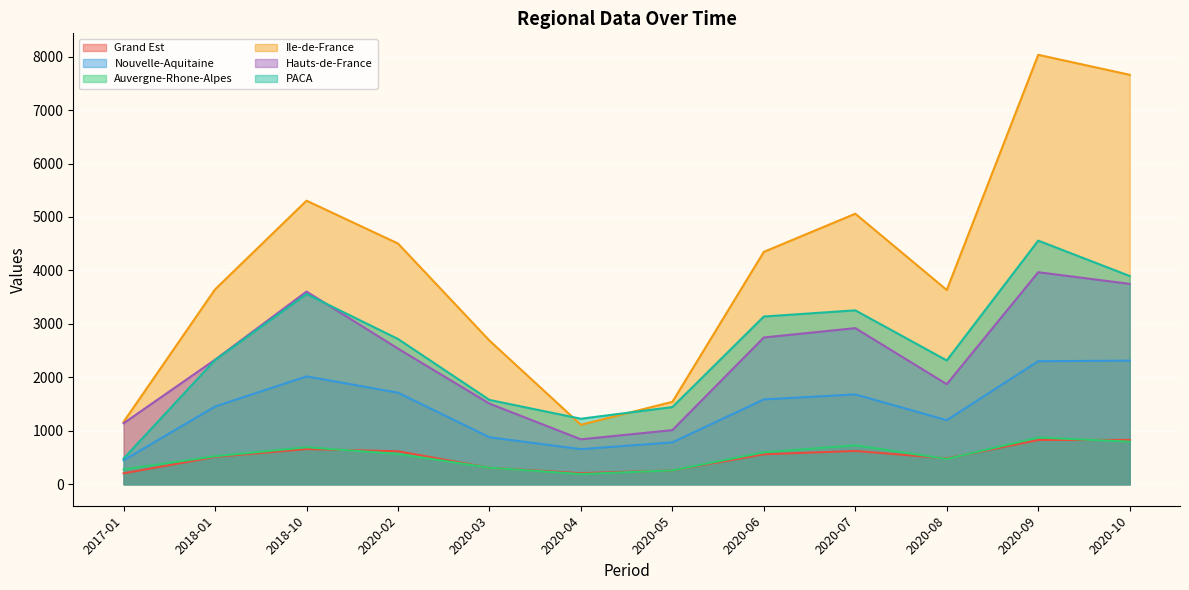

At which category does Grand Est reach its first local peak?

2018-10